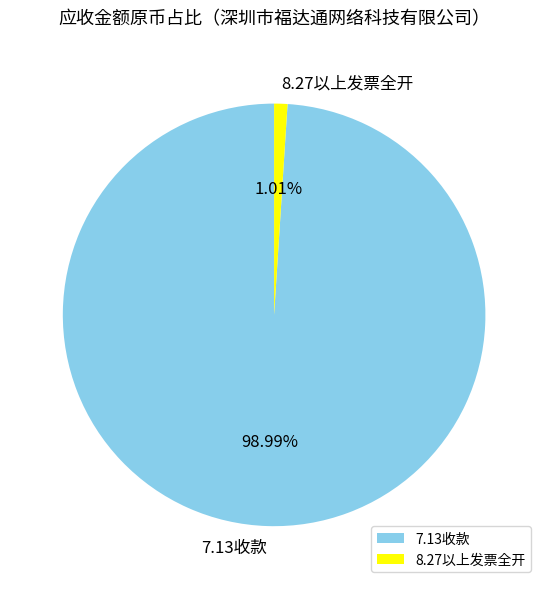

Which has a higher value, 7.13收款 or 8.27以上发票全开?

7.13收款